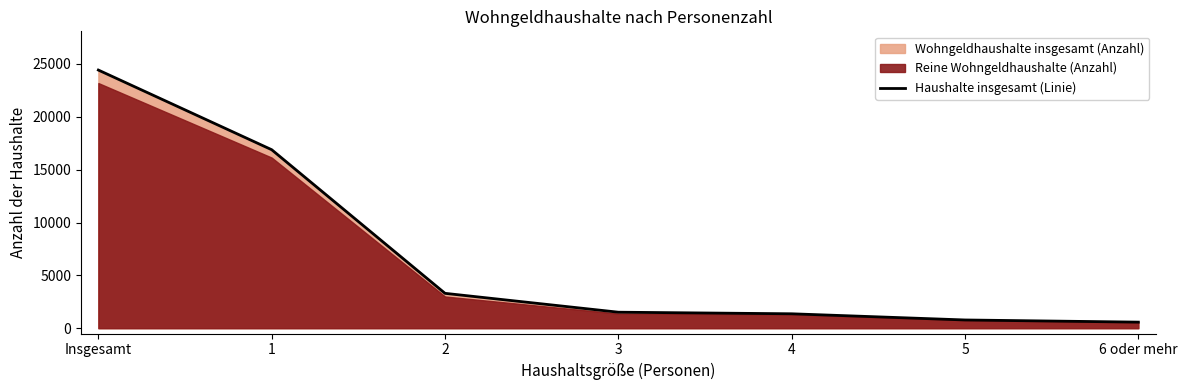

Approximately how many times larger is the value at 2 compared to 1?

0.2